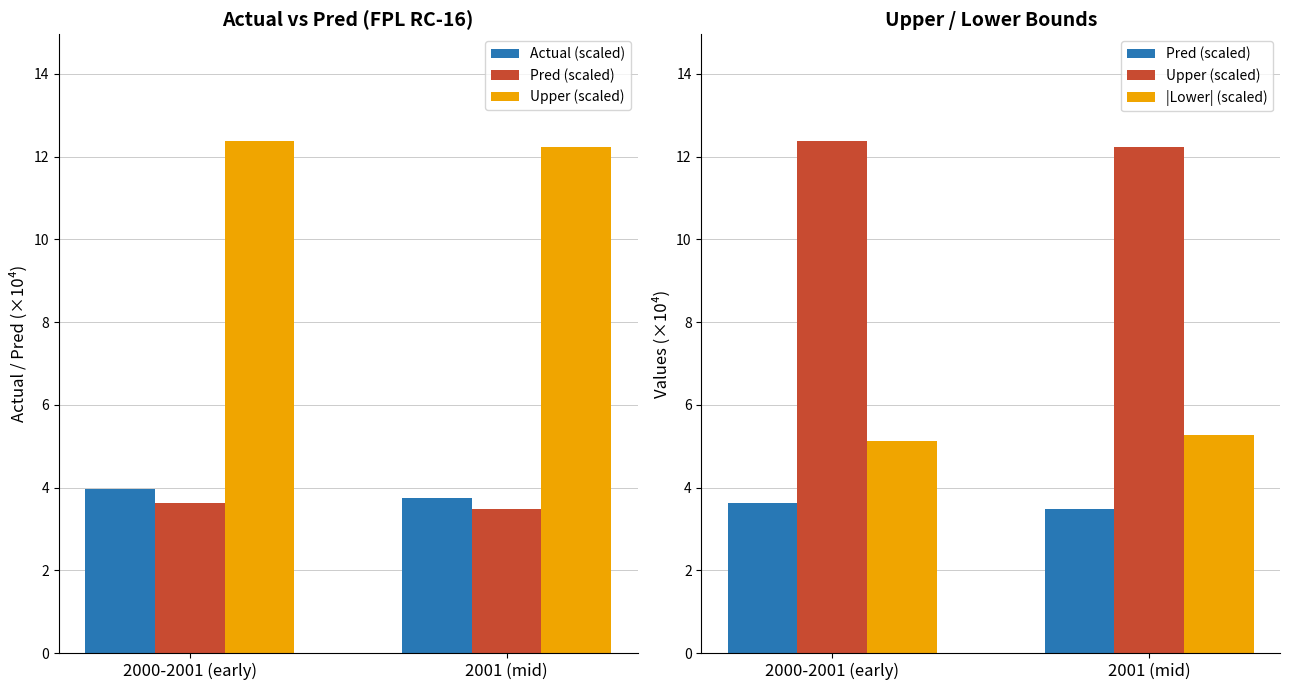

Reading left to right, list all the values displayed in this chart.

Actual (scaled): 2000-2001 (early)=4.0	2001 (mid)=3.8
Pred (scaled): 2000-2001 (early)=3.6	2001 (mid)=3.5
Upper (scaled): 2000-2001 (early)=12.4	2001 (mid)=12.2
|Lower| (scaled): 2000-2001 (early)=5.1	2001 (mid)=5.3